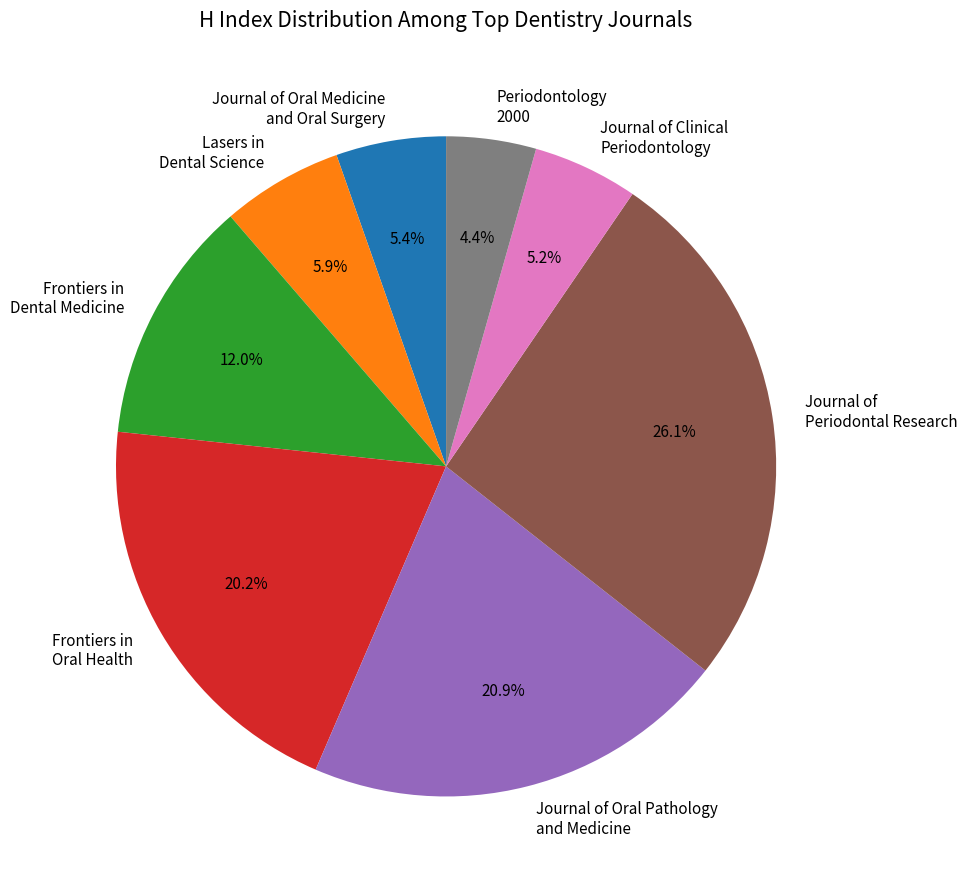

Does any single category account for the majority?

No